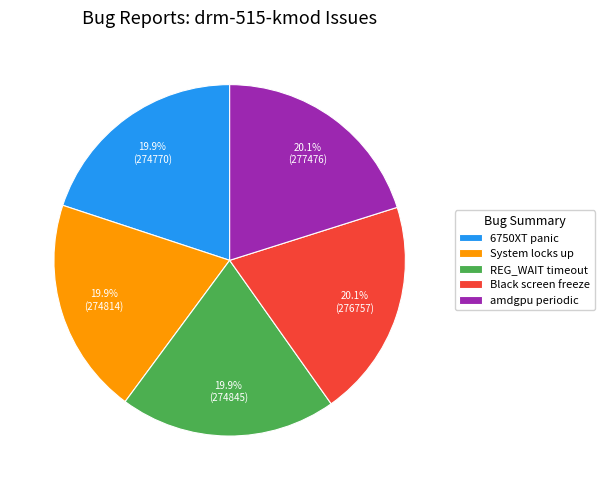

How many slices are in this pie chart?

5